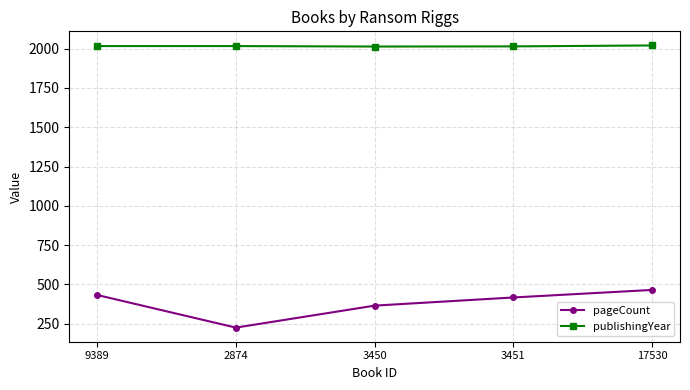

List the series in order of their peak value, lowest first.

pageCount, publishingYear